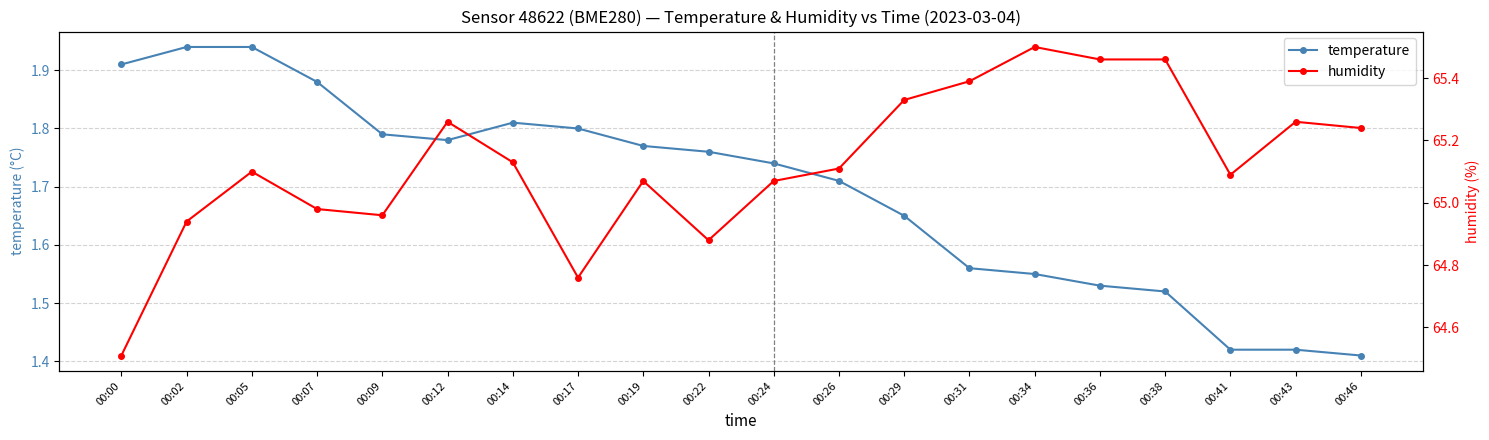

Is the value of humidity at 00:41 greater than the value of temperature at 00:36?

Yes